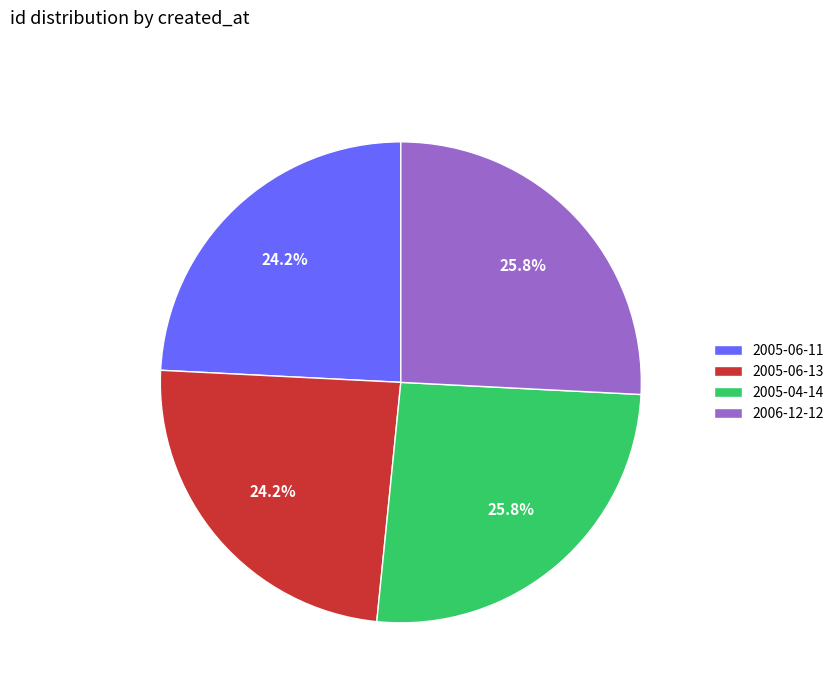

Do 2006-12-12 and 2005-04-14 together represent more than half of the pie?

Yes